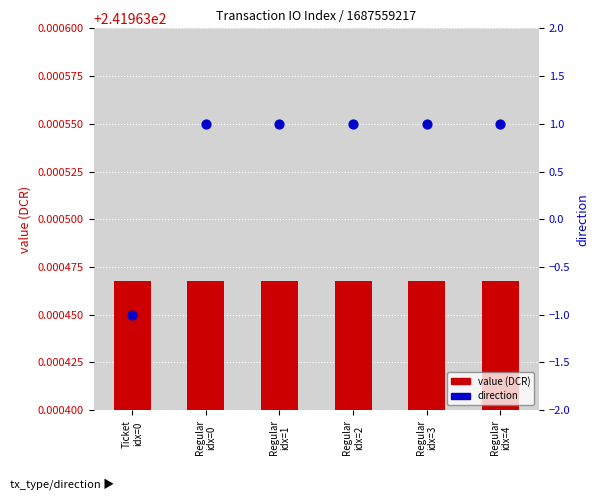

Is the value of direction at Regular
idx=0 greater than the value of value (DCR) at Ticket
idx=0?

No